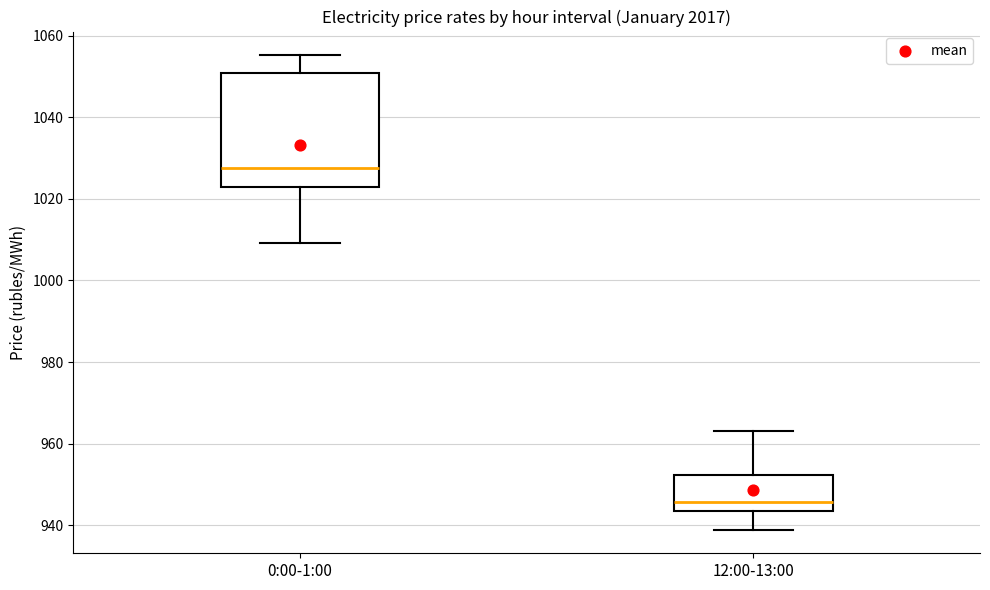

Where does the upper whisker of the box for 0:00-1:00 end on the y-axis? The values are not printed on the chart, so give them approximately, as read against the axis.

1056